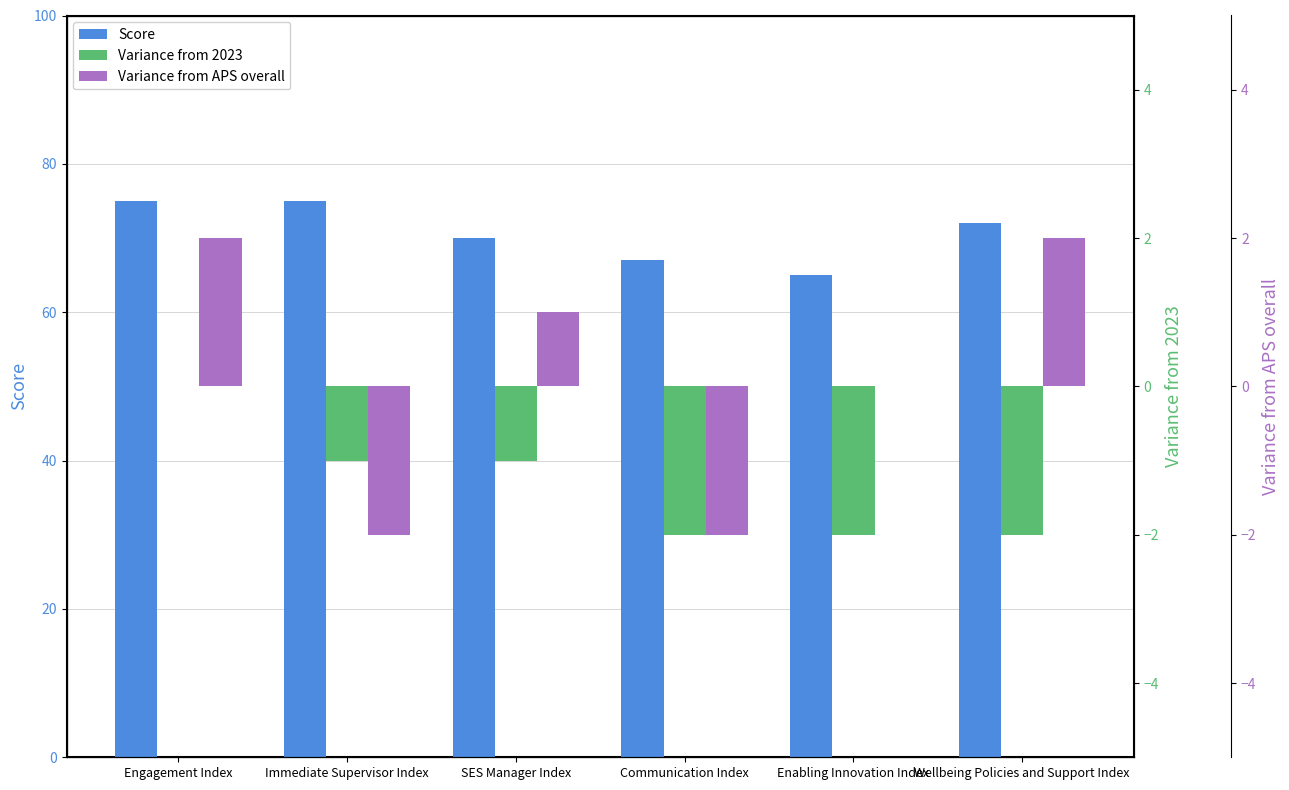

Reading left to right, extract all data points from this chart.

Score: Engagement Index=75	Immediate Supervisor Index=75	SES Manager Index=70	Communication Index=67	Enabling Innovation Index=65	Wellbeing Policies and Support Index=72
Variance from 2023: Engagement Index=0	Immediate Supervisor Index=-1	SES Manager Index=-1	Communication Index=-2	Enabling Innovation Index=-2	Wellbeing Policies and Support Index=-2
Variance from APS overall: Engagement Index=2	Immediate Supervisor Index=-2	SES Manager Index=1	Communication Index=-2	Enabling Innovation Index=0	Wellbeing Policies and Support Index=2